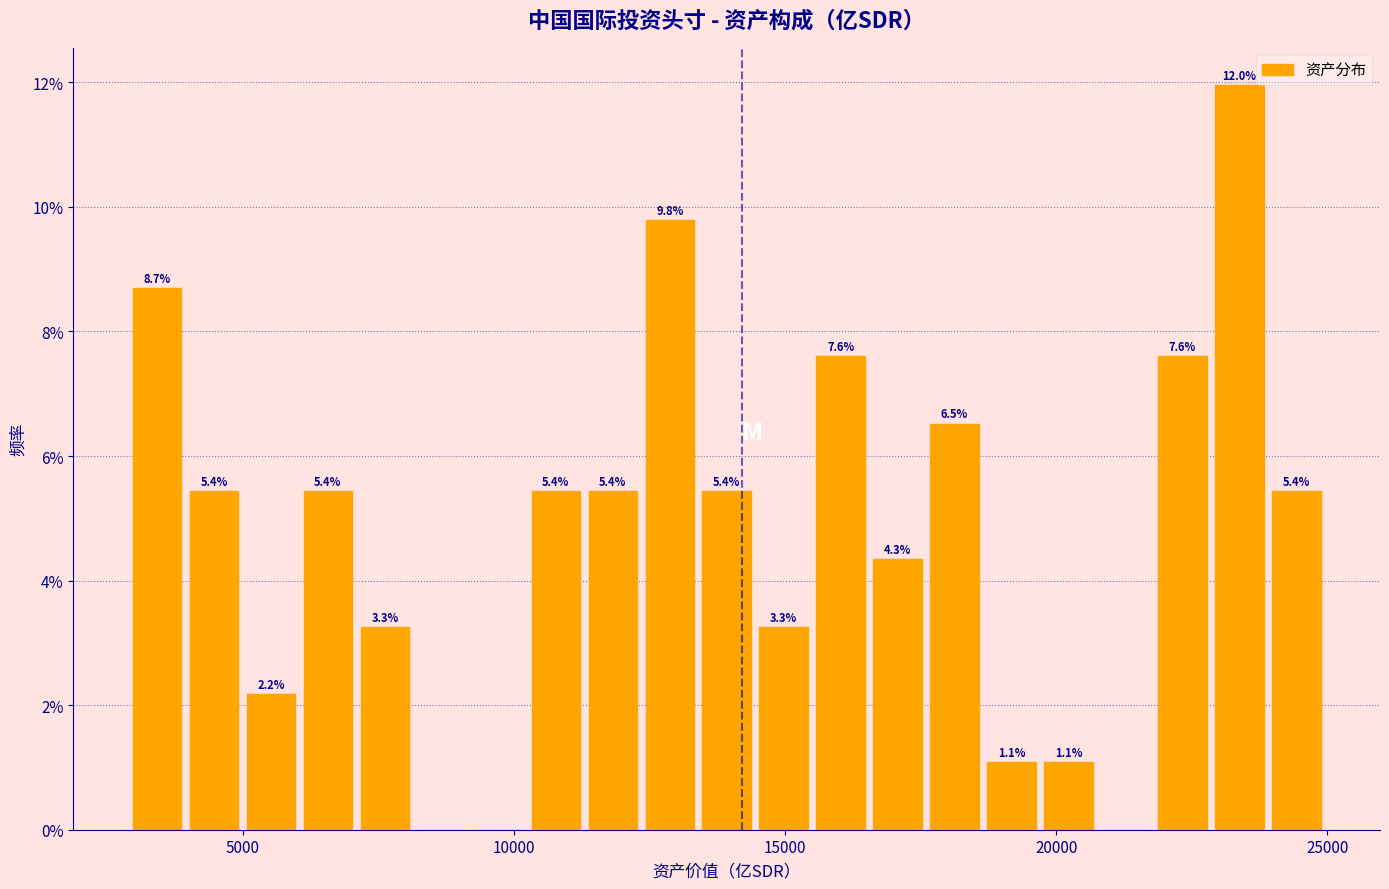

Around what value on the x-axis is the tallest bar? Give the approximate position of its centre, as read against the axis.

23500